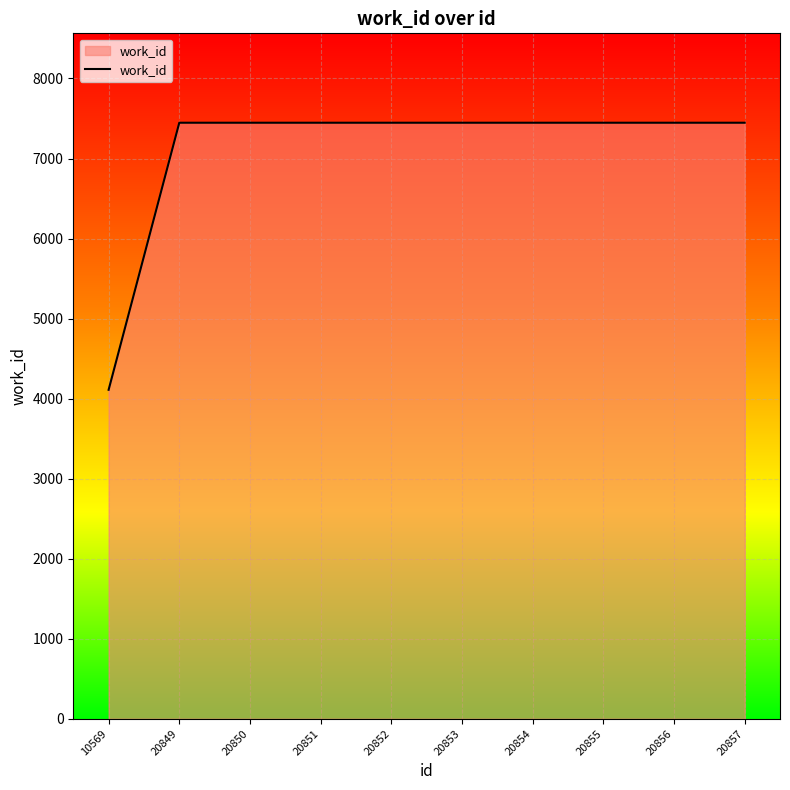

What is the smallest value displayed?

4110